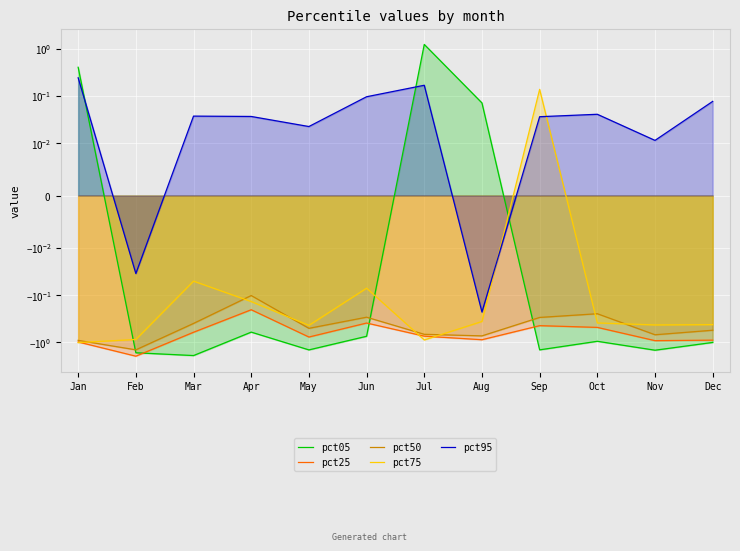

What is the minimum value shown in the chart?

-2.0